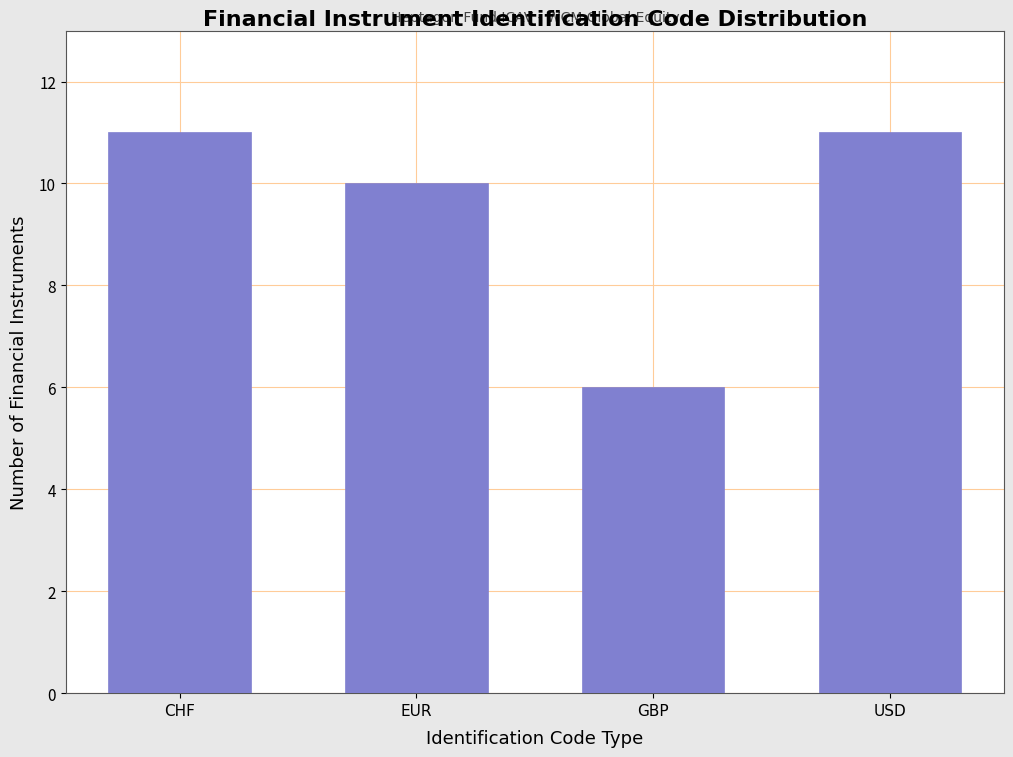

Reading left to right, what are all the values shown in this chart?

CHF=11	EUR=10	GBP=6	USD=11